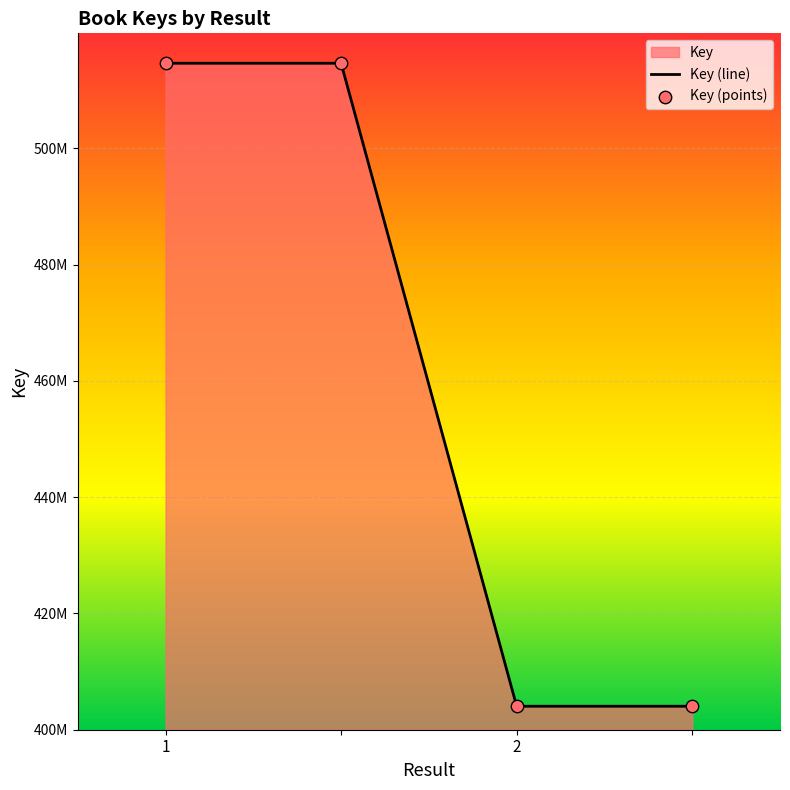

What is the change in value from  to 2?

-110632549